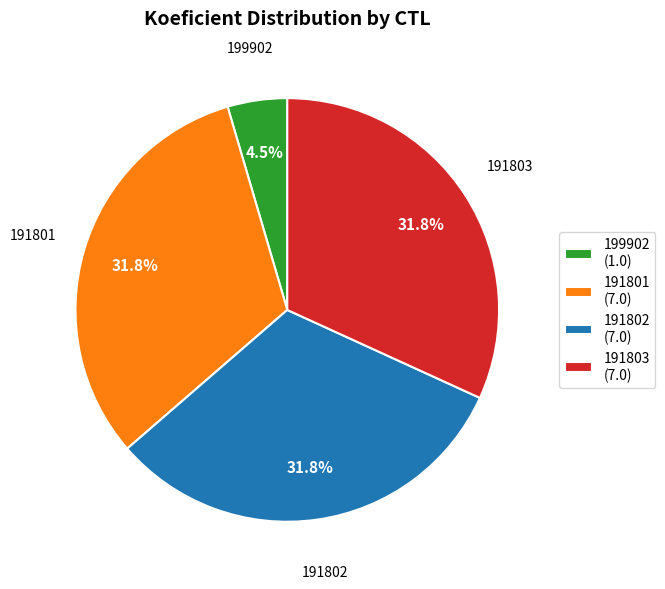

Does 199902 represent more than half of the total?

No